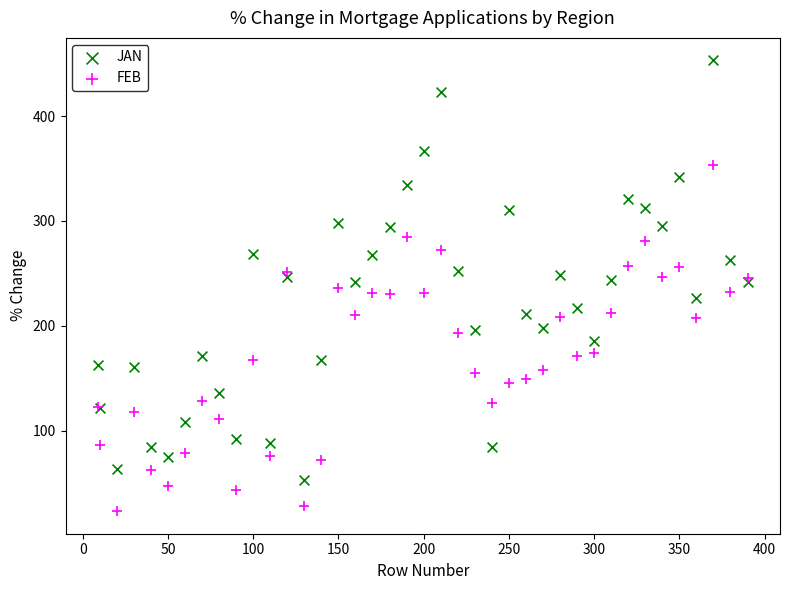

Which series contains the highest Y value?

JAN